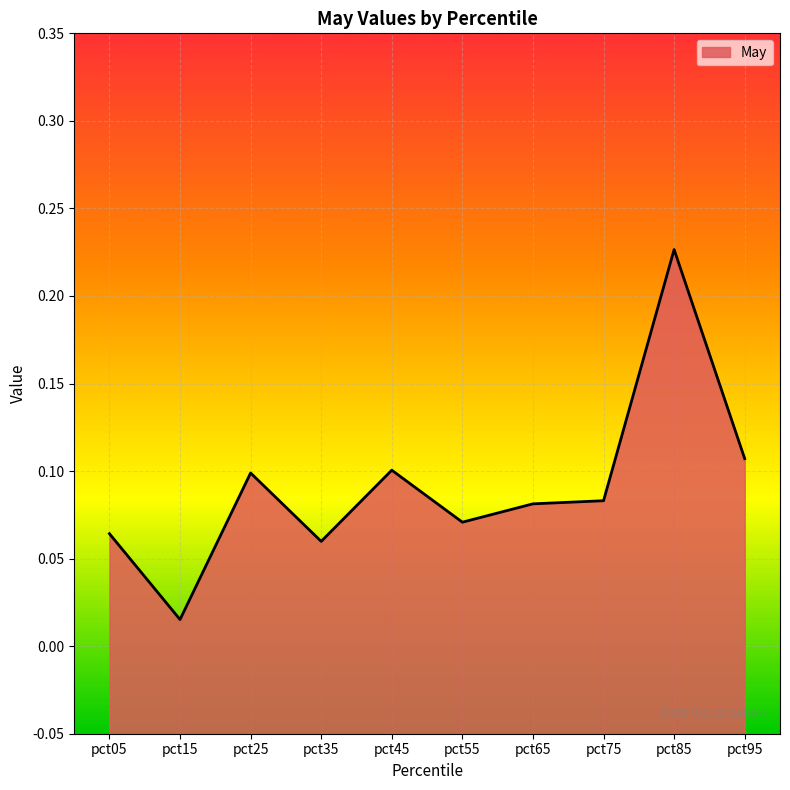

What is the maximum value shown in the chart?

0.2